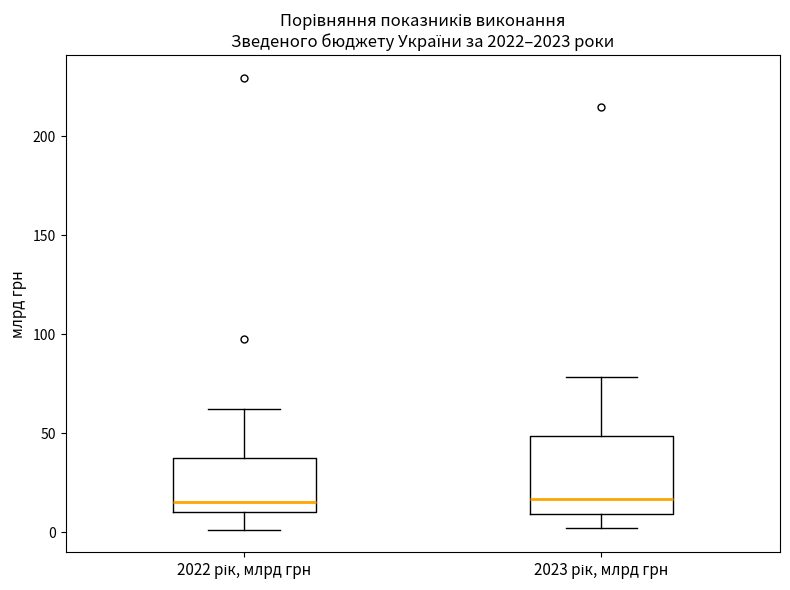

Where is the upper edge of the box for 2022 рік, млрд грн on the y-axis? The values are not printed on the chart, so give them approximately, as read against the axis.

35